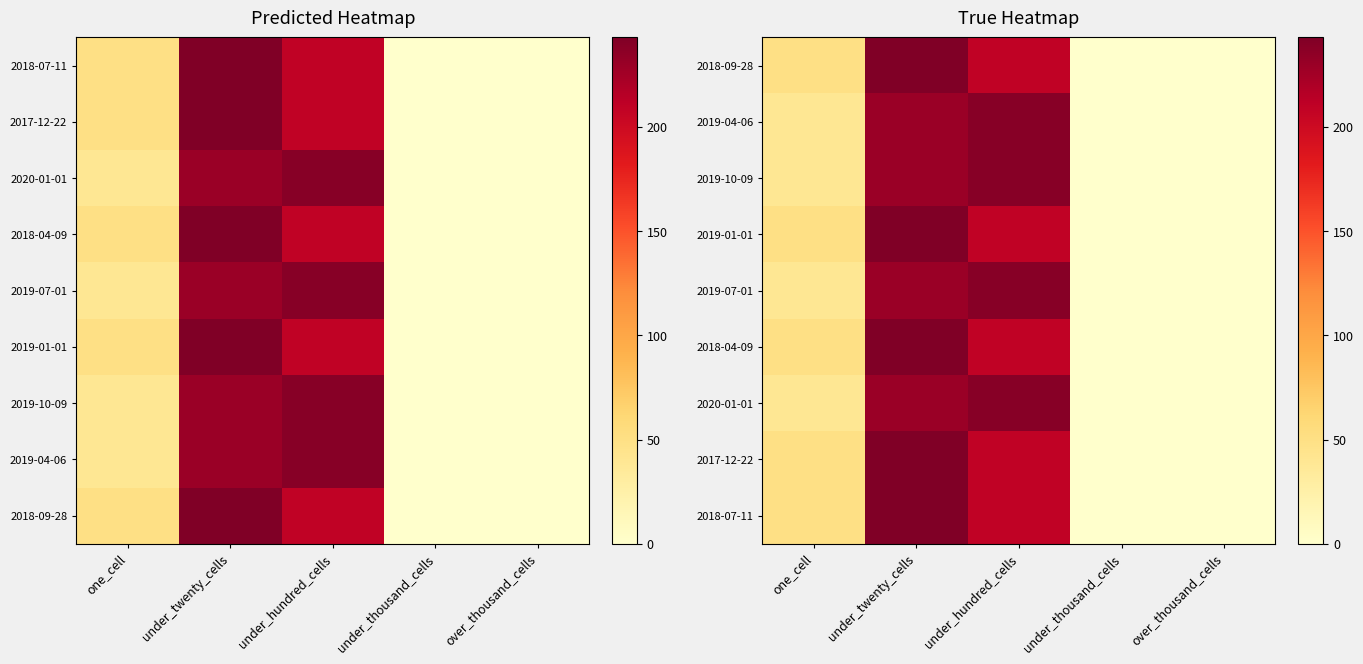

Rank the categories by 2020-01-01 value from highest to lowest.

under_hundred_cells, under_twenty_cells, one_cell, under_thousand_cells, over_thousand_cells